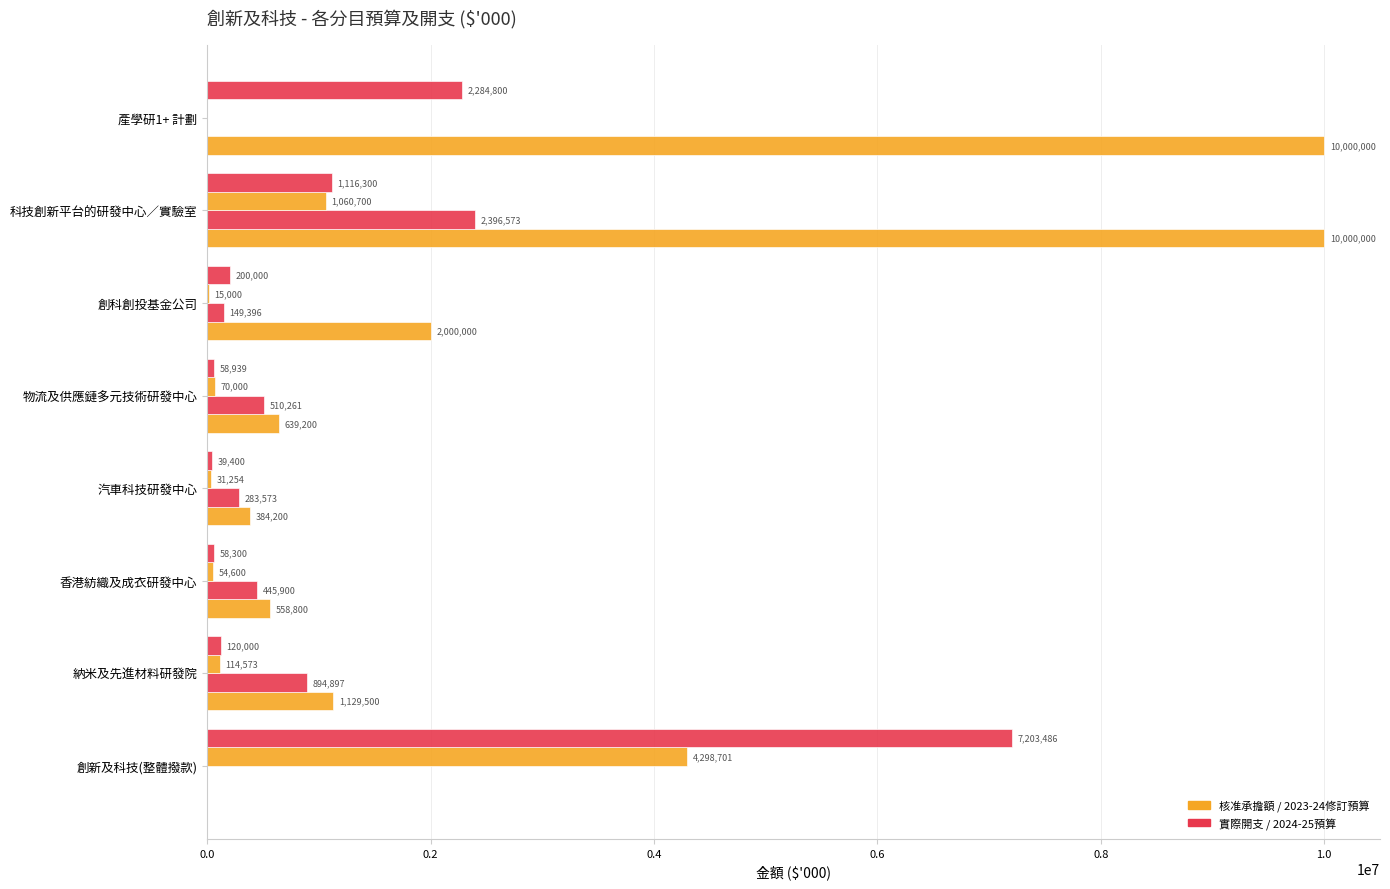

How many data points does each series have?

8